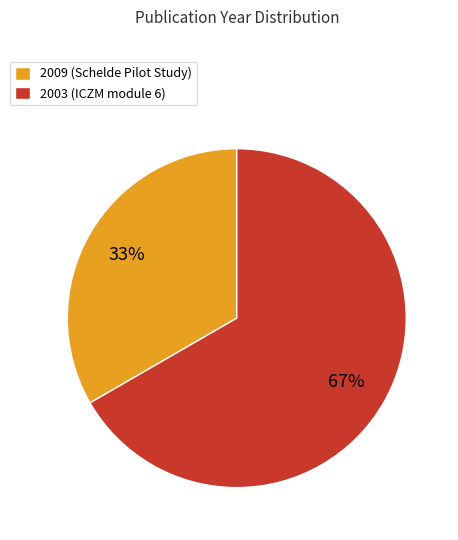

To the nearest percent, what is the average slice percentage?

50%